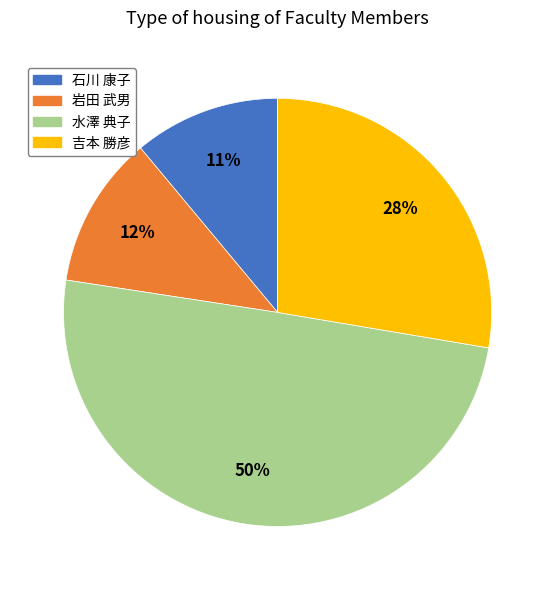

What is the largest slice in the pie chart?

水澤 典子